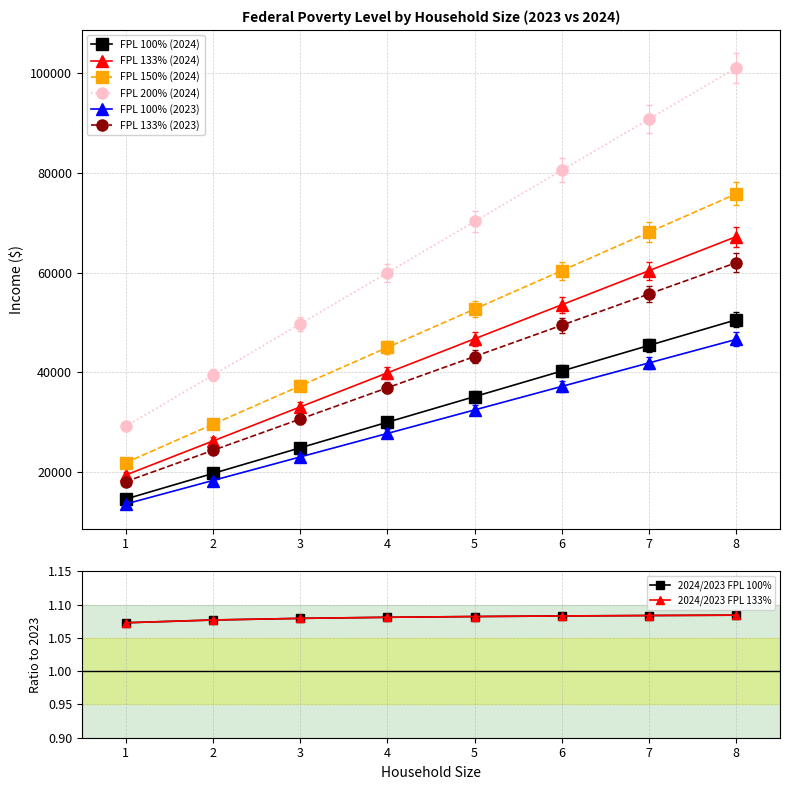

What are all the series names shown in the legend?

FPL 100% (2024), FPL 133% (2024), FPL 150% (2024), FPL 200% (2024), FPL 100% (2023), FPL 133% (2023)